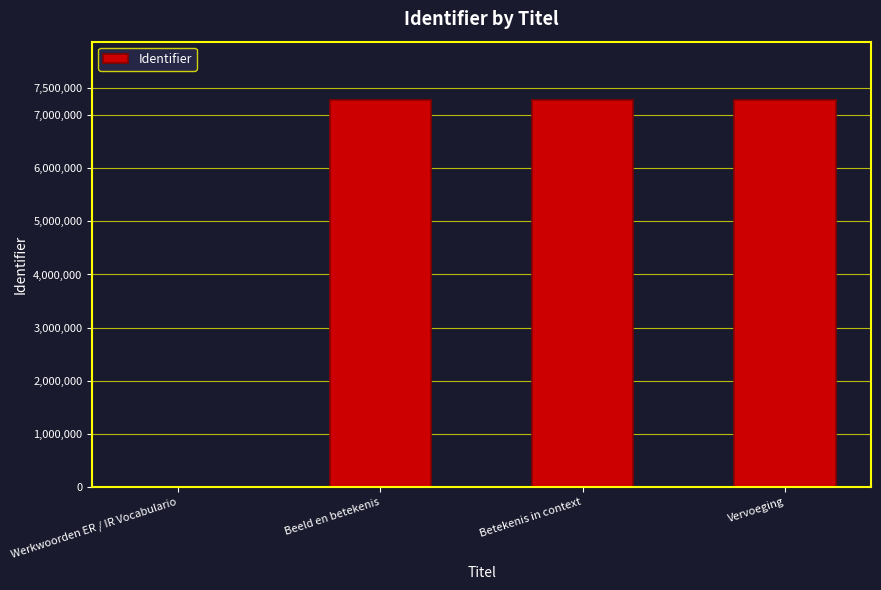

True or false: the data shows -3069994 at Werkwoorden ER / IR Vocabulario.

False